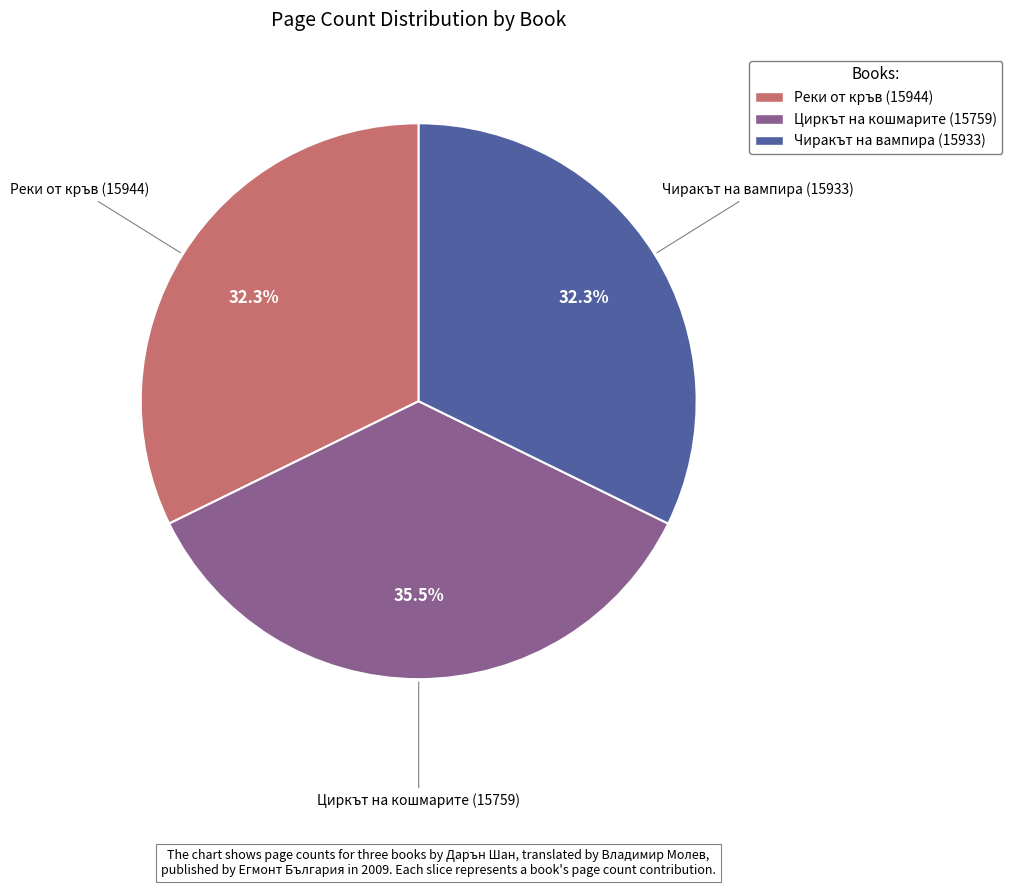

Count the number of slices in the pie.

3